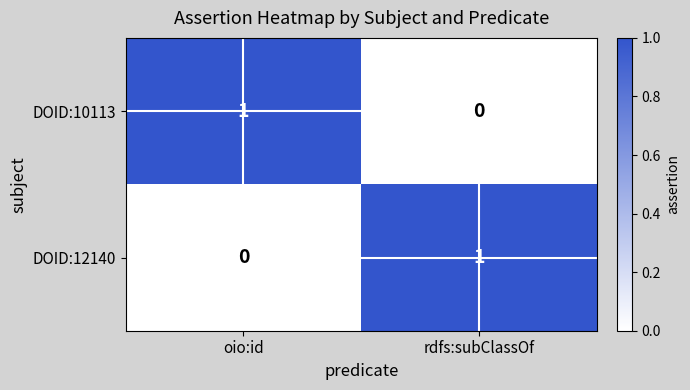

What is the greatest value displayed?

1